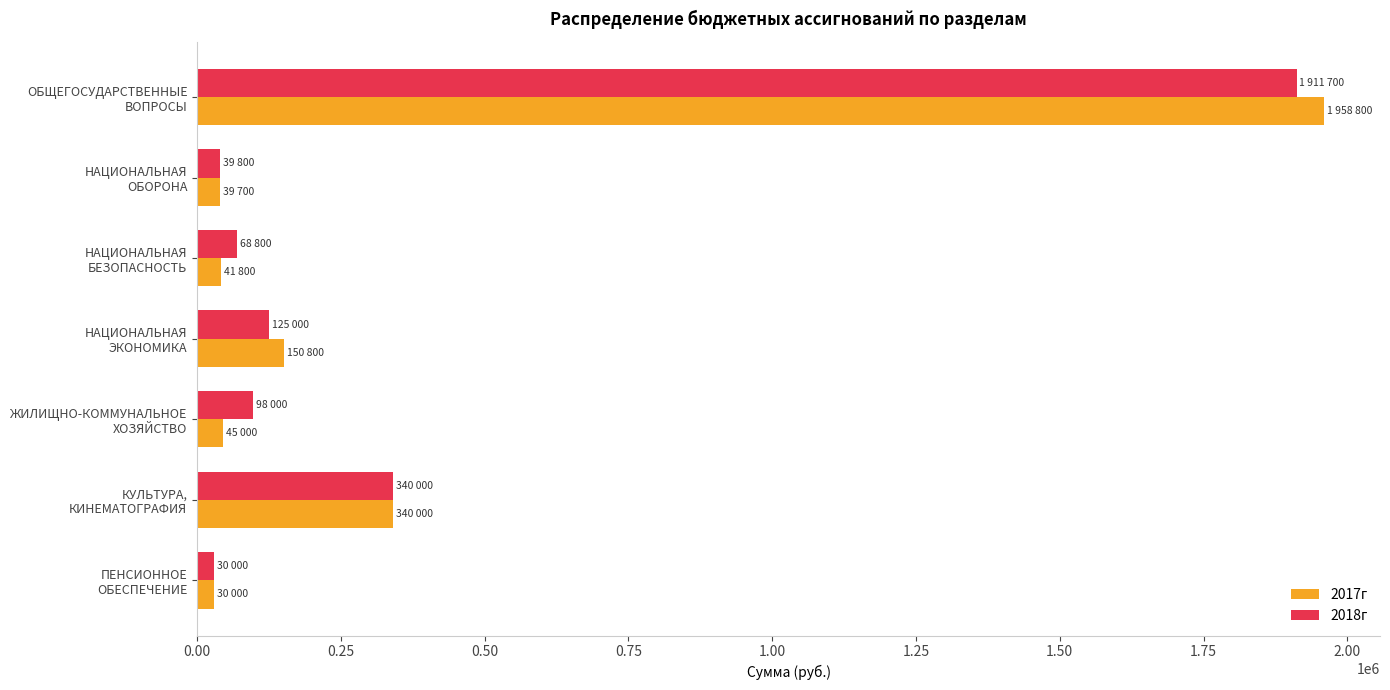

What is the highest value of the 2018г series?

1911700